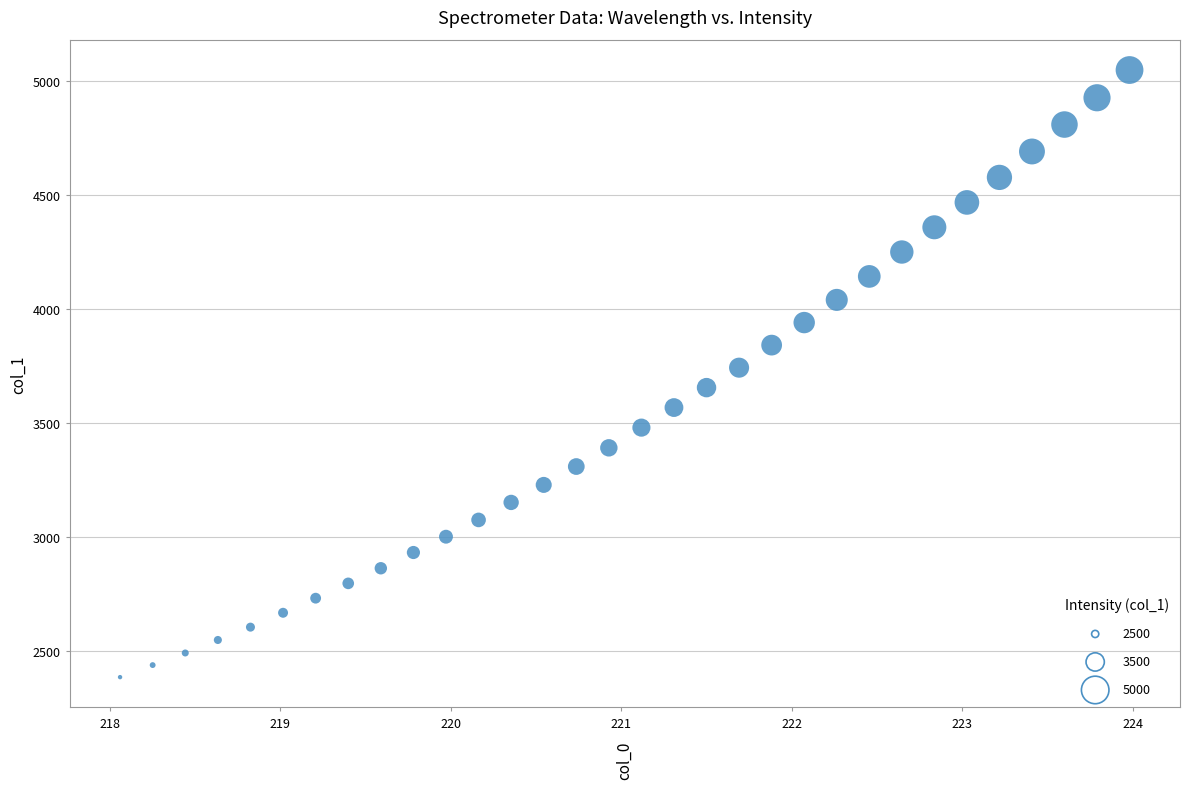

What is the range of Y values (max minus min)?

2662.2